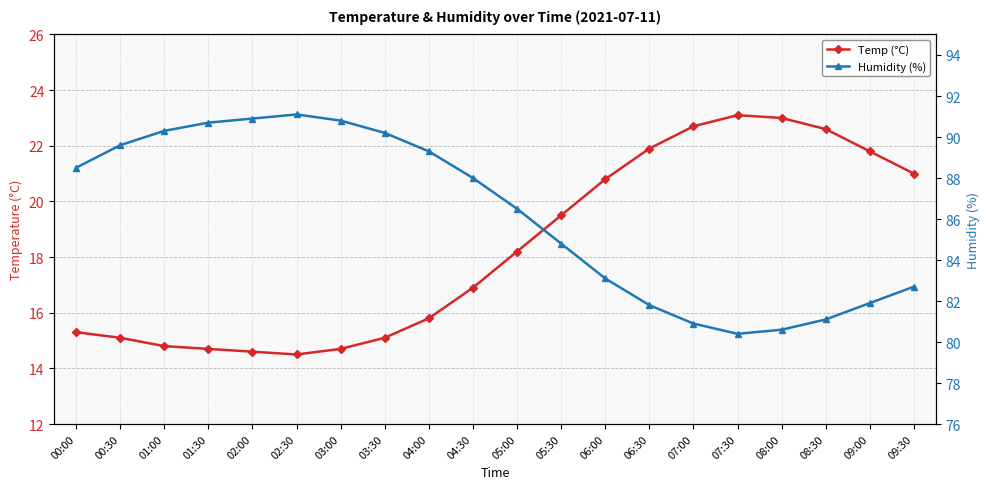

What is the difference between the highest and lowest values at 01:00?

75.5